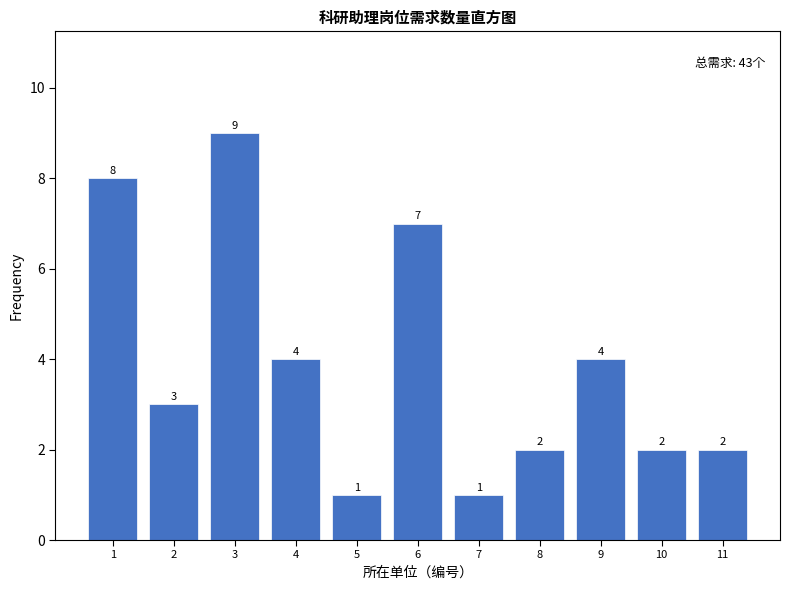

Reading left to right, transcribe all the data shown in this chart.

8	3	9	4	1	7	1	2	4	2	2